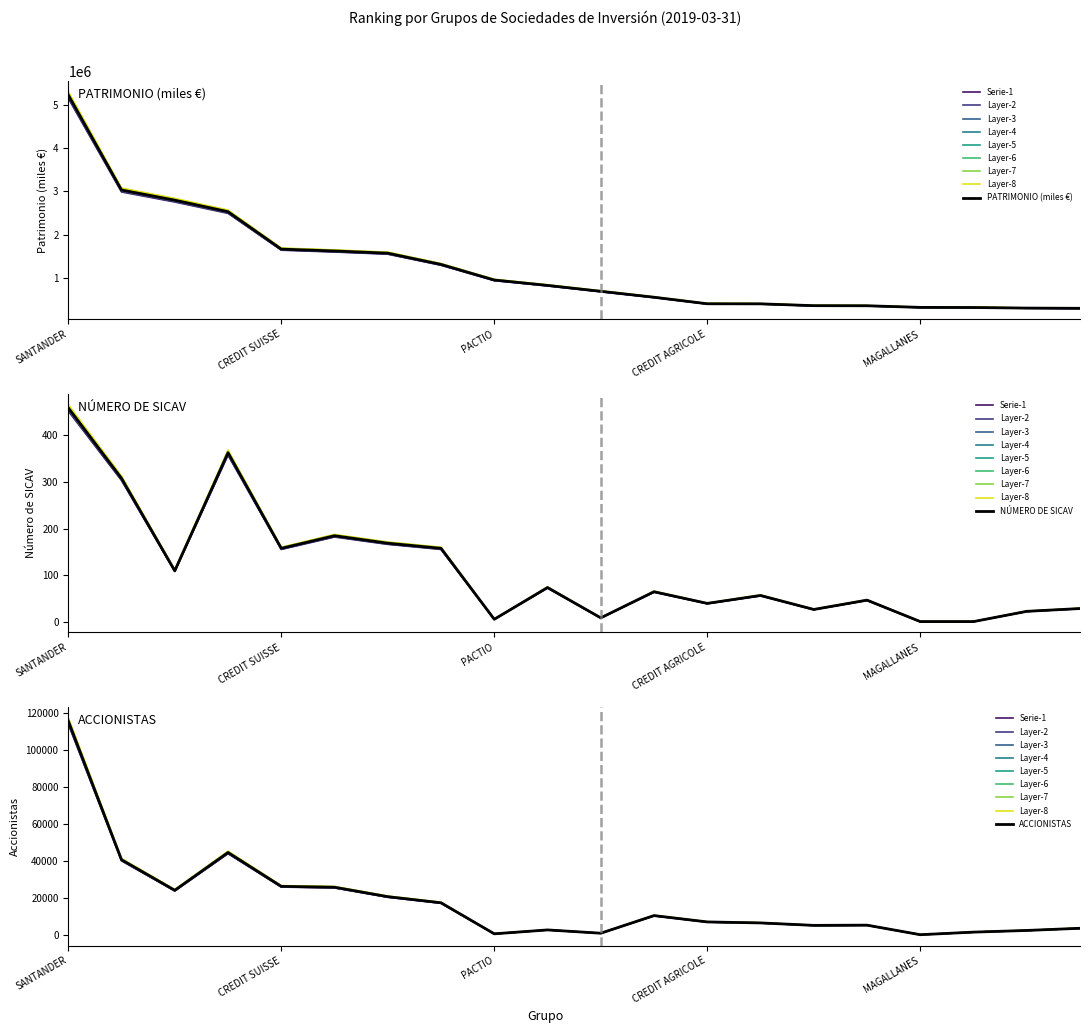

Does the chart display data point markers on the line(s)?

No